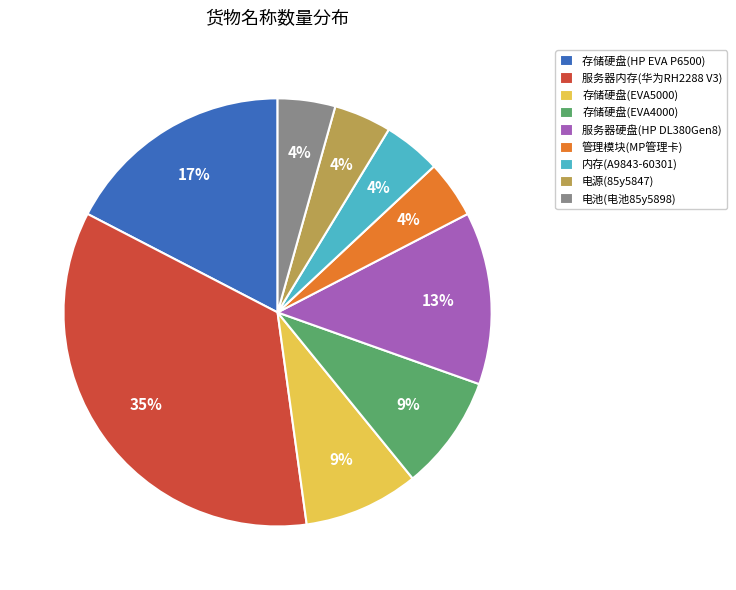

Is the sum of 存储硬盘(EVA4000) and 服务器内存(华为RH2288 V3) greater than half?

No